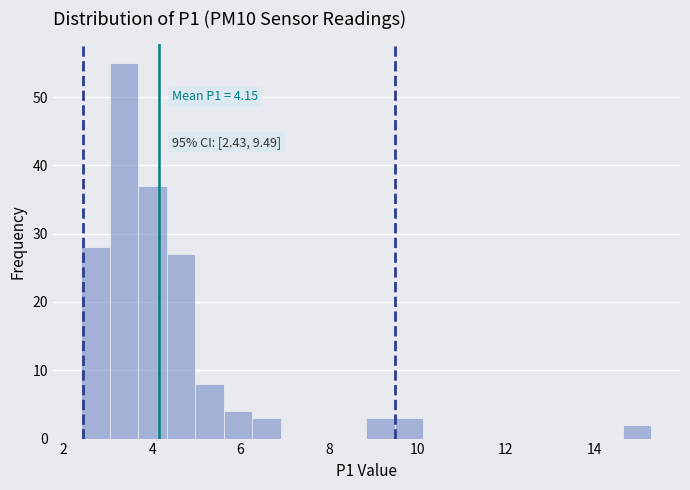

Around what value on the x-axis is the tallest bar? Give the approximate position of its centre, as read against the axis.

3.4